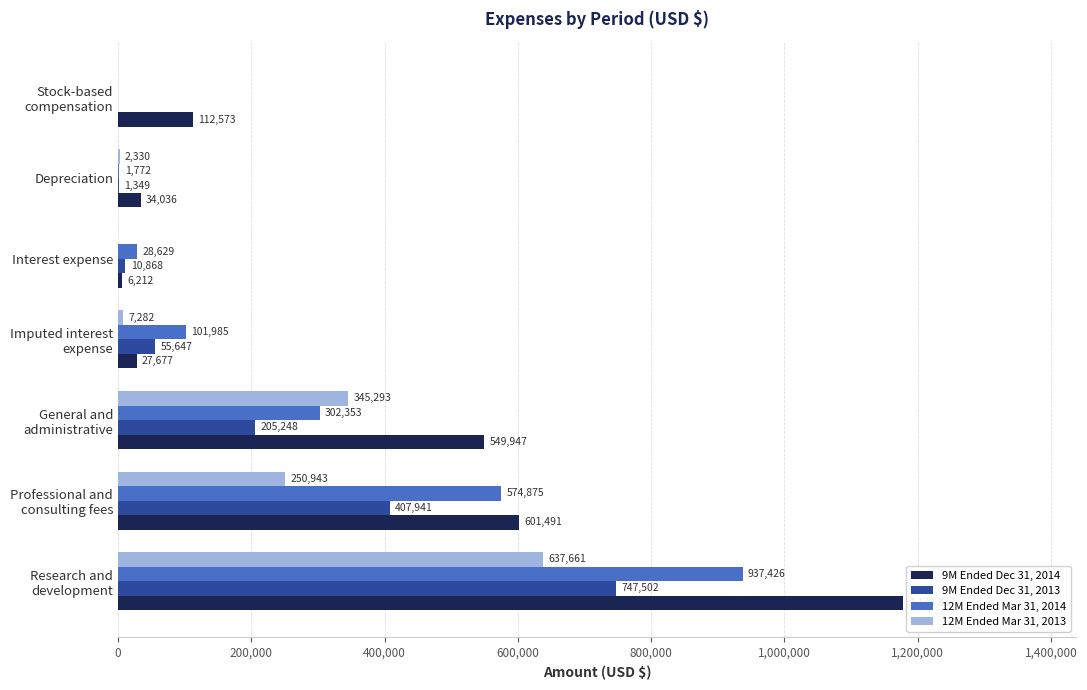

Is the value of 9M Ended Dec 31, 2014 at Depreciation greater than the value of 12M Ended Mar 31, 2014 at Depreciation?

Yes